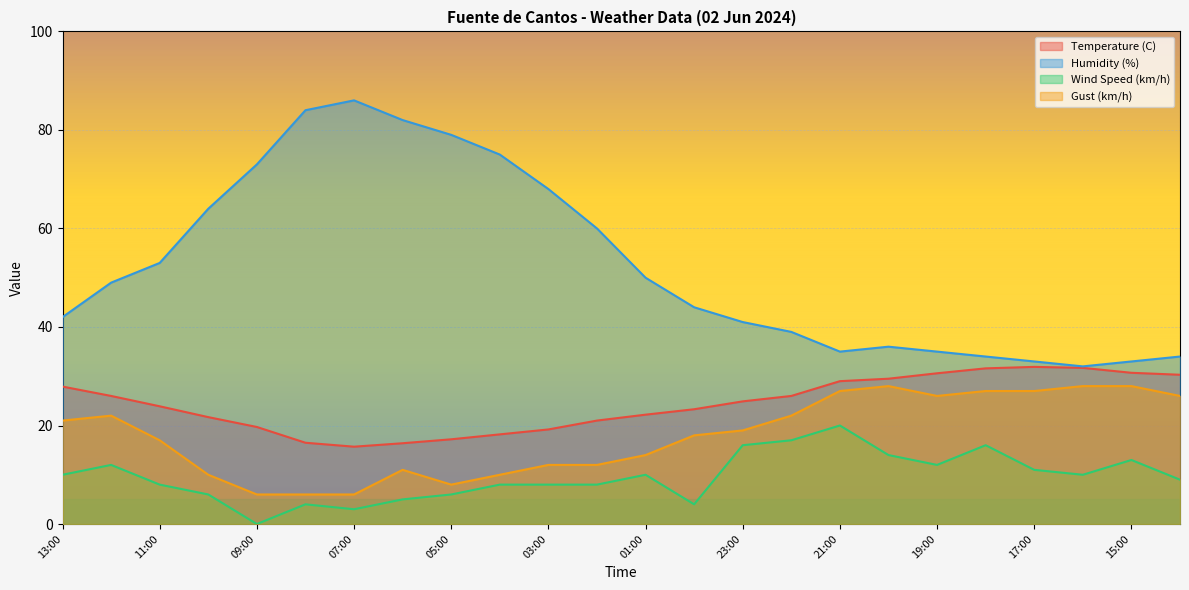

How many values in the Gust (km/h) series are below 19?

12